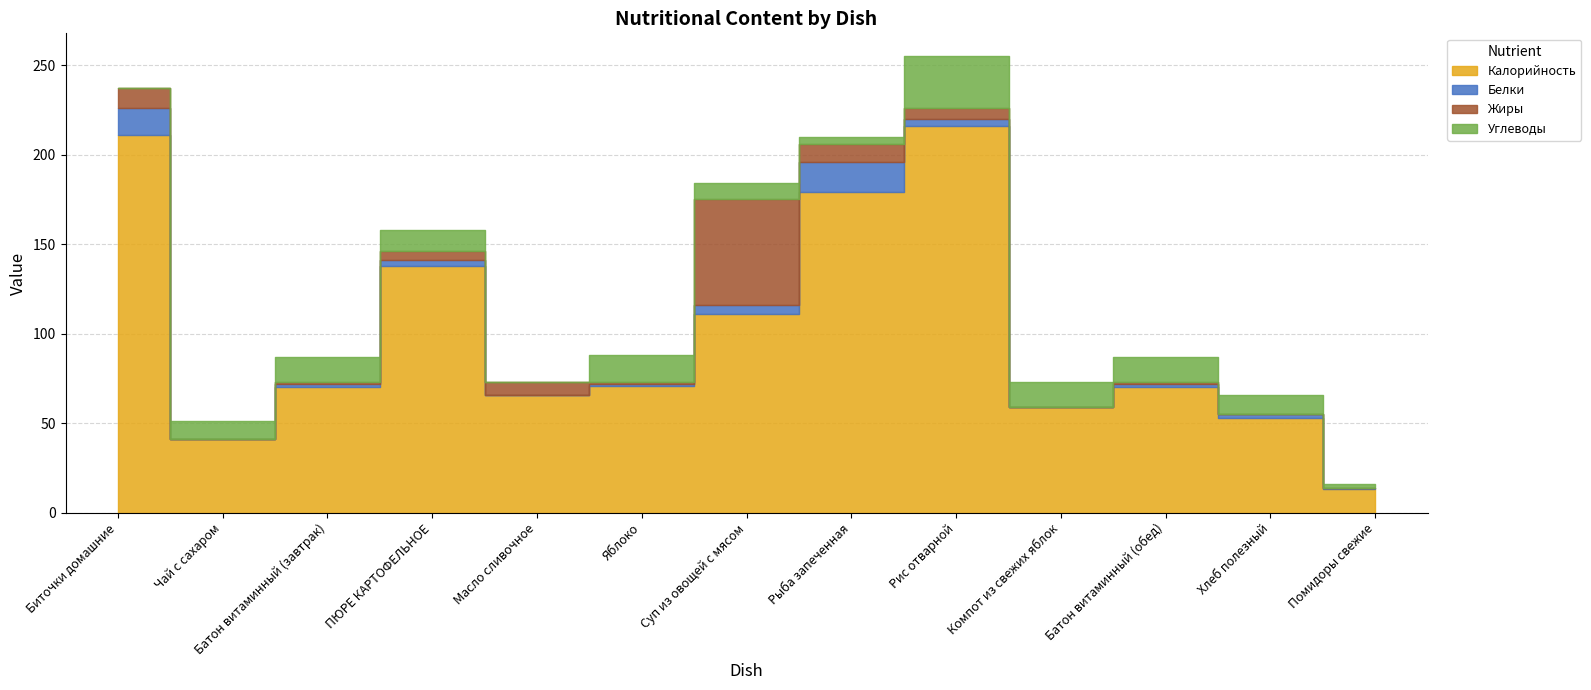

How many categories are shown in the chart?

13